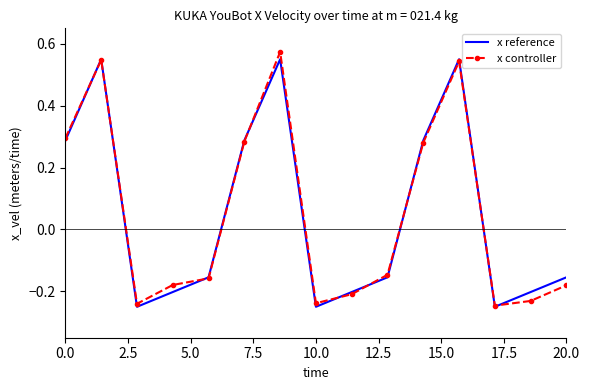

True or false: x reference and x controller intersect in this chart.

True